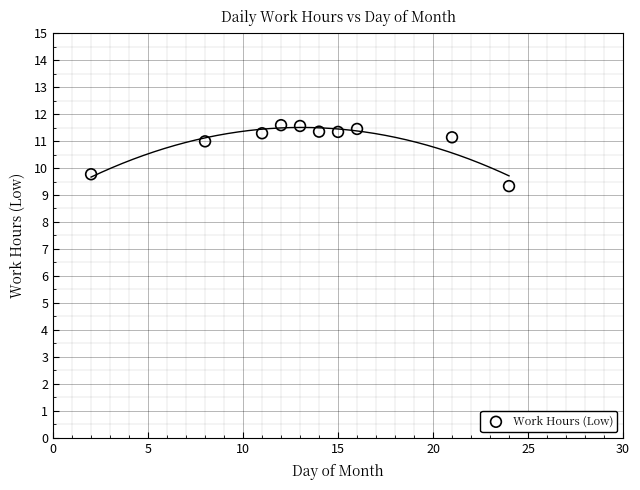

What is the average X value?

13.6